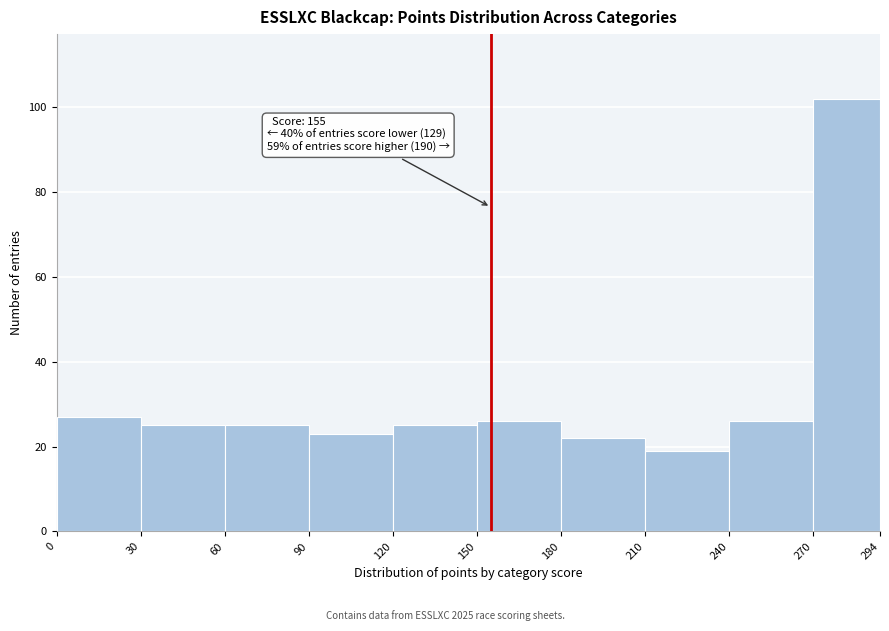

Which range on the x-axis has the tallest bar?

270 to 294